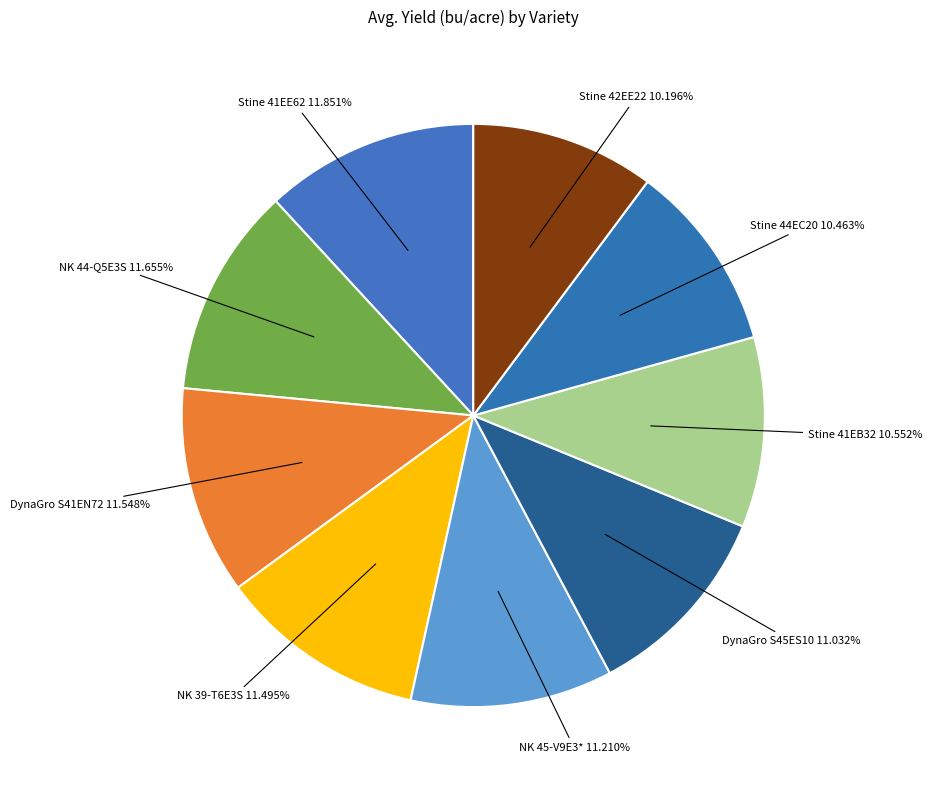

Between Stine 42EE22 and Stine 41EE62, which is larger?

Stine 41EE62